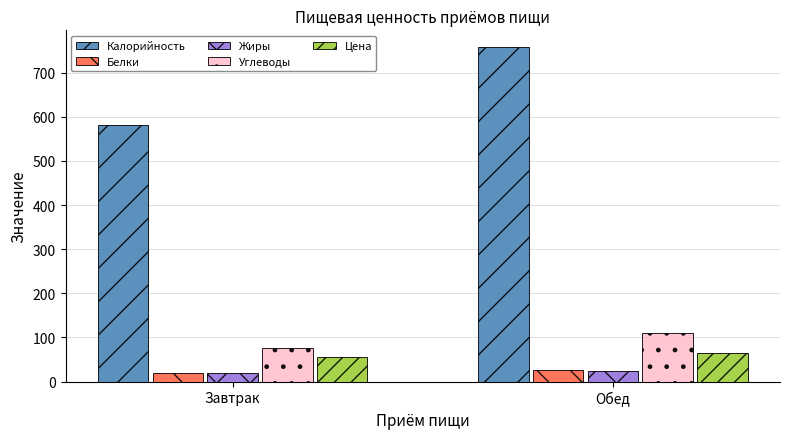

Which series has the widest spread of values?

Калорийность